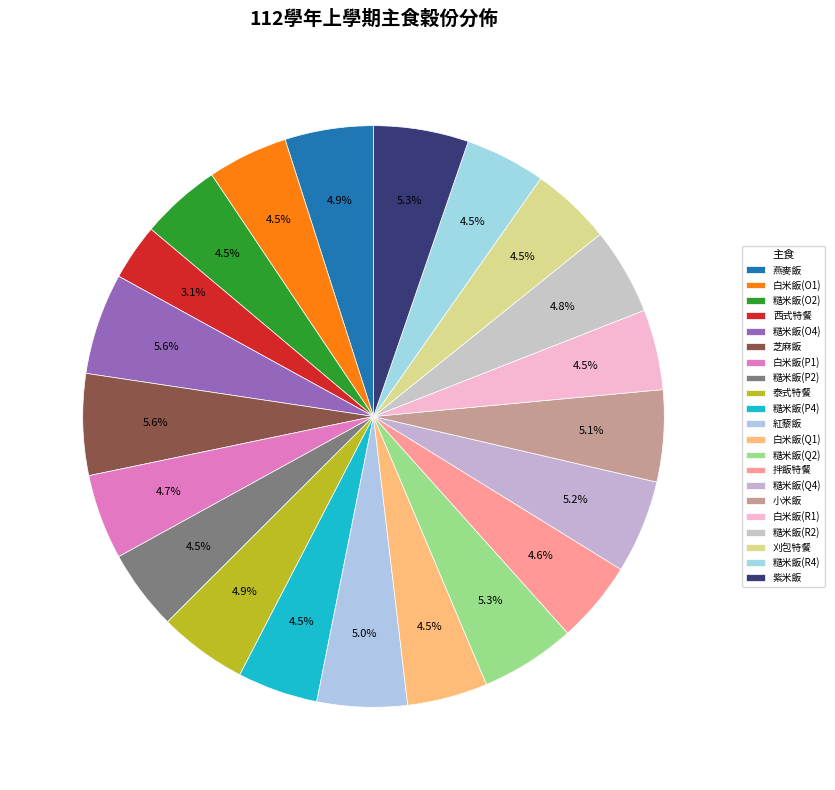

Which slice is the largest?

糙米飯(O4)